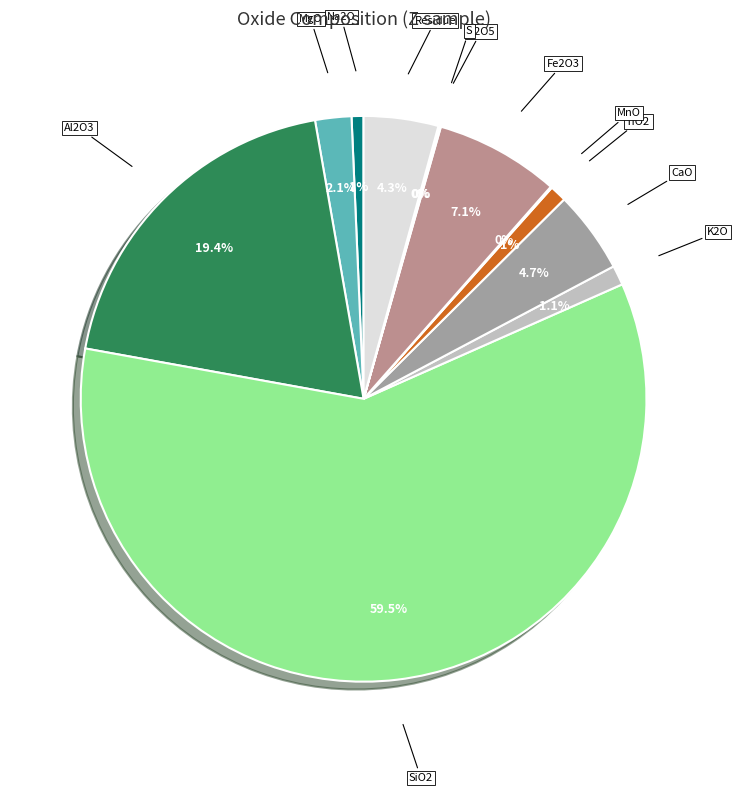

Is there any slice that represents more than half of the pie?

Yes